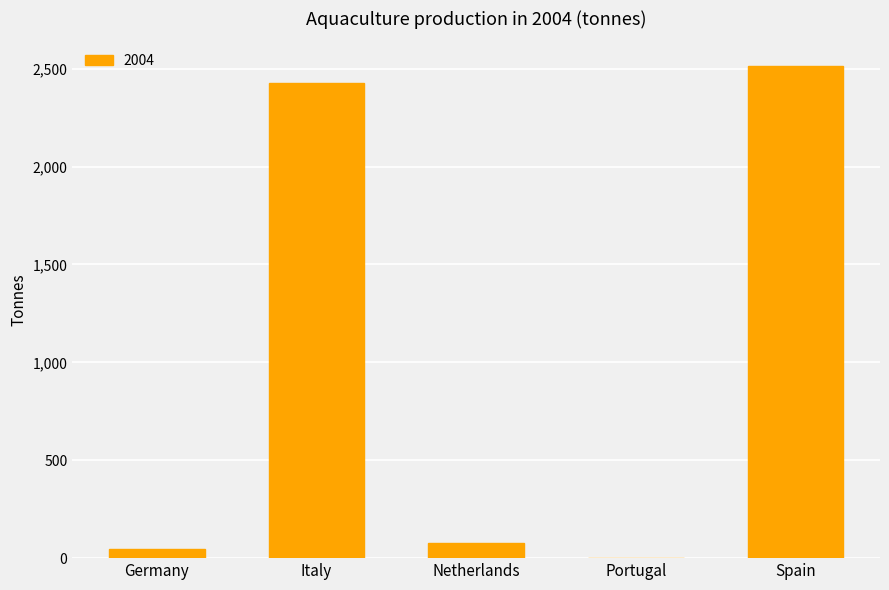

What is the sum of all values?

5061